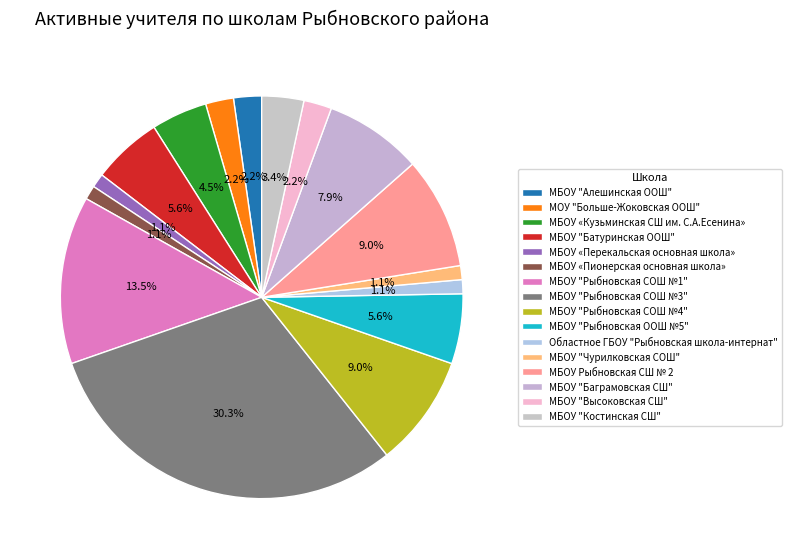

How many segments does this pie chart have?

16